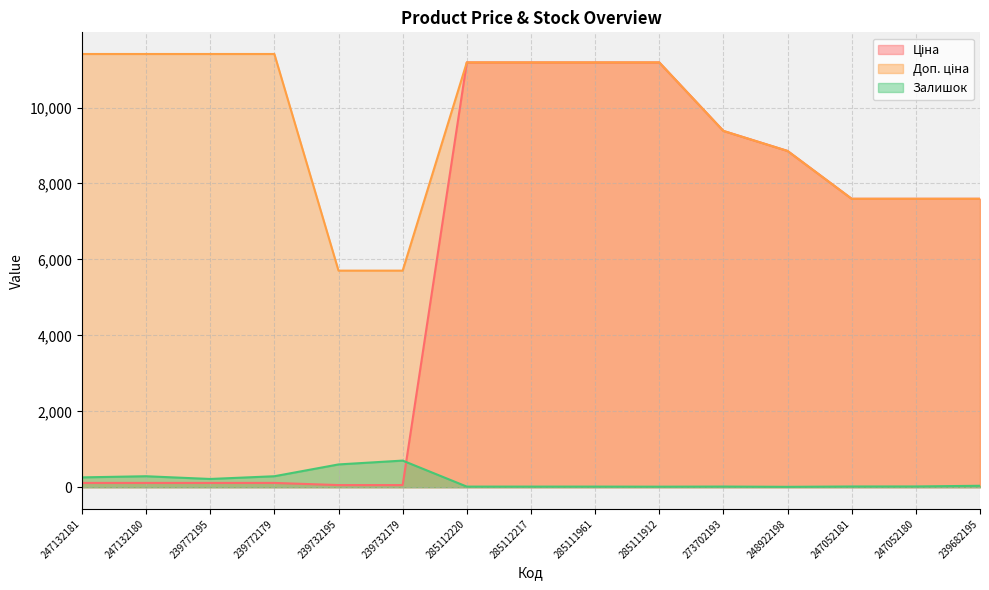

Between 239732179 and 285111961, which series saw the biggest shift?

Ціна